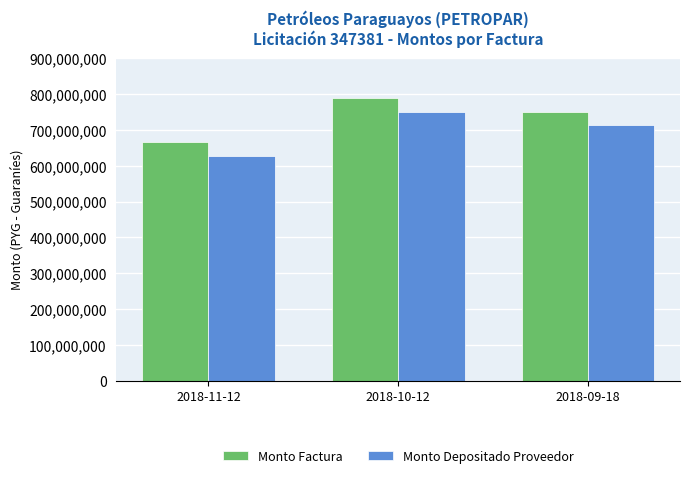

Reading left to right, extract all data points from this chart.

Monto Factura: 2018-11-12=665000000	2018-10-12=790000000	2018-09-18=750000000
Monto Depositado Proveedor: 2018-11-12=626381636	2018-10-12=751275636	2018-09-18=713236364